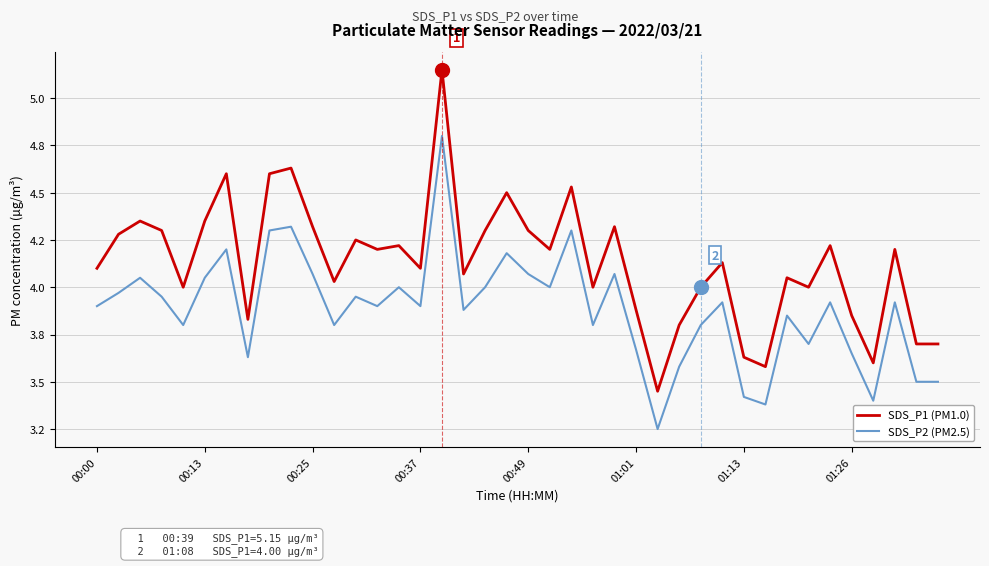

What is the sum of all SDS_P1 (PM1.0) values?

165.3